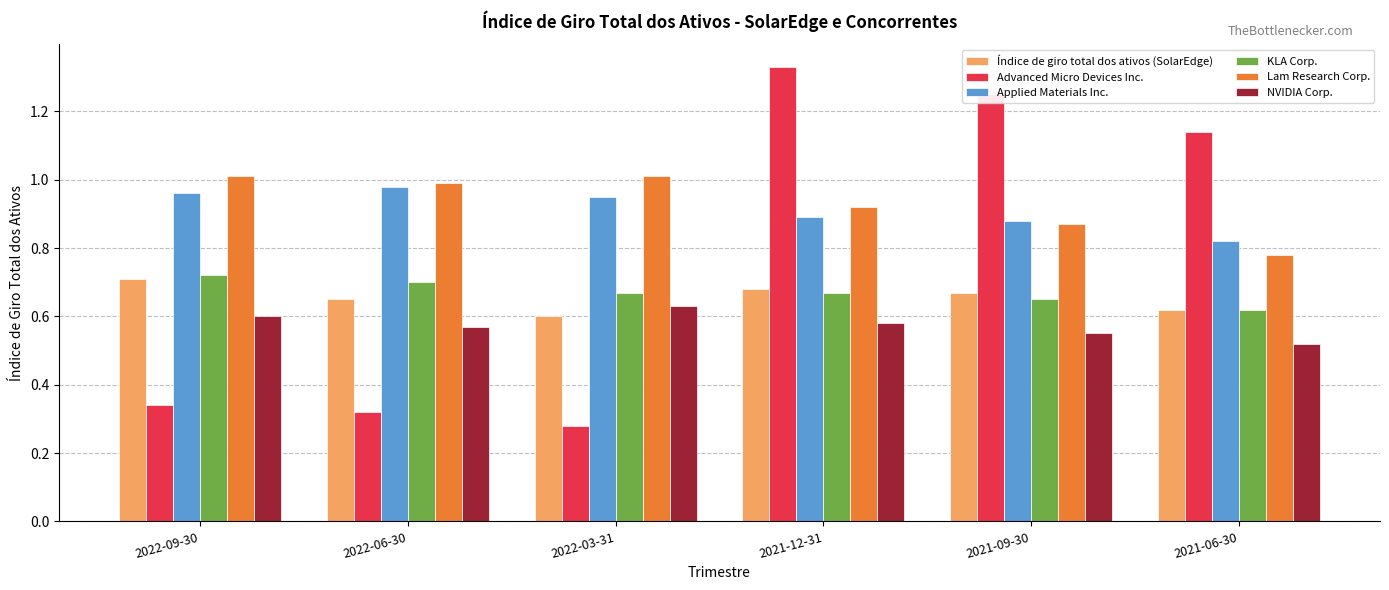

What position from the right is 2021-06-30?

1